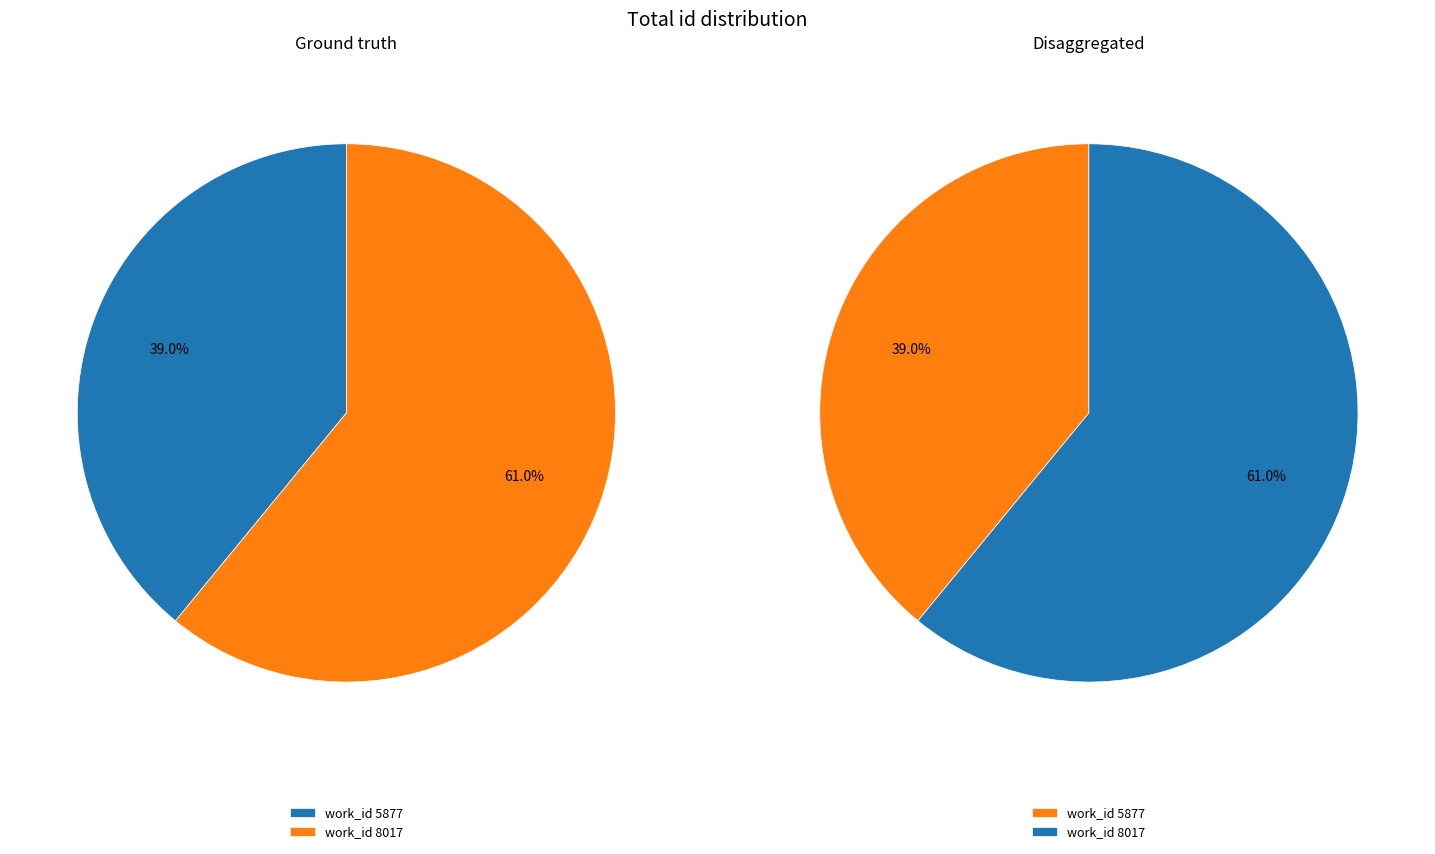

Is there any slice that represents more than half of the pie?

Yes